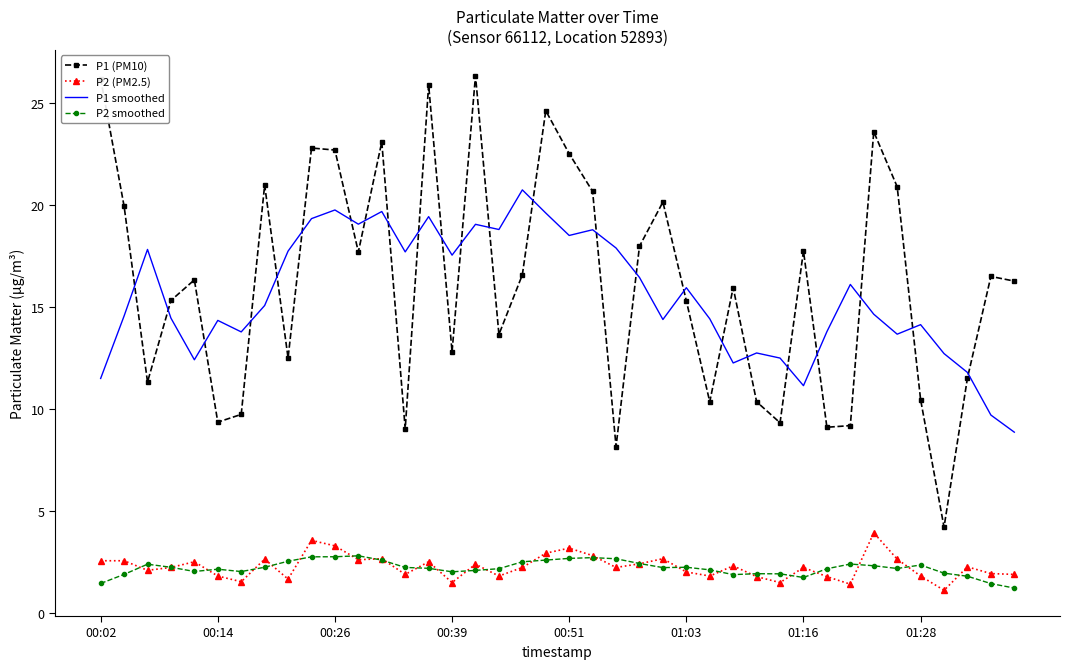

Which series has the largest range (max minus min)?

P1 (PM10)